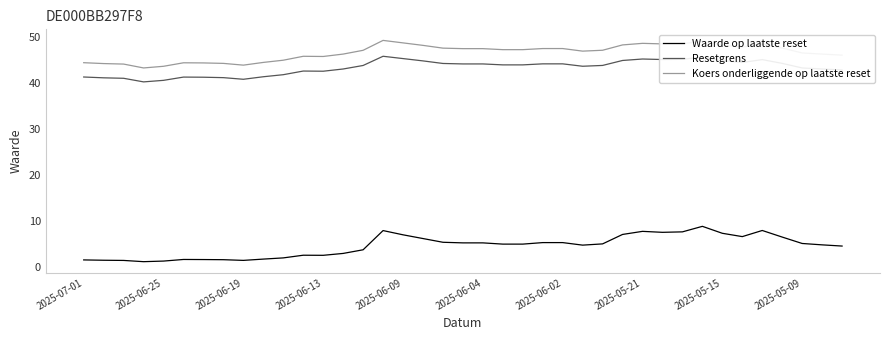

Which series has the largest range (max minus min)?

Waarde op laatste reset